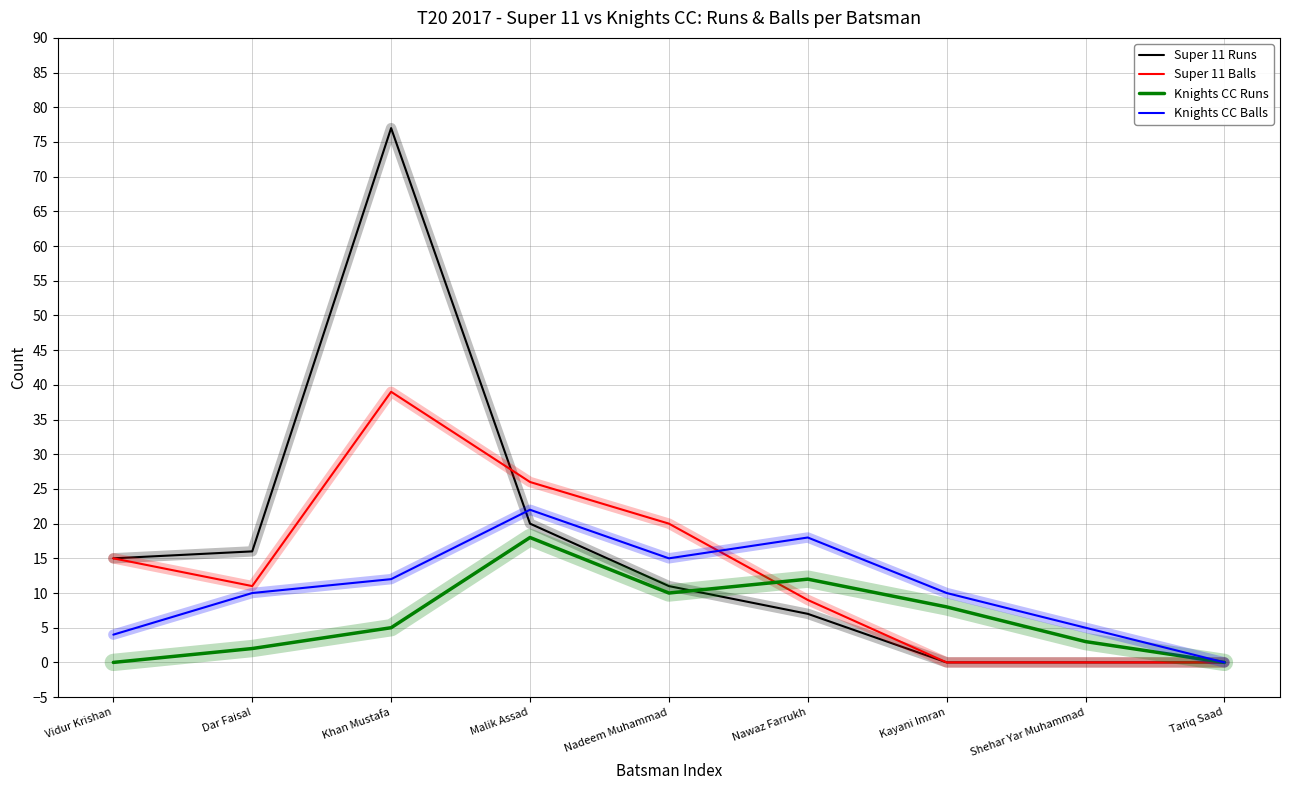

Rank the series by their maximum value, from lowest to highest.

Knights CC Runs, Knights CC Balls, Super 11 Balls, Super 11 Runs